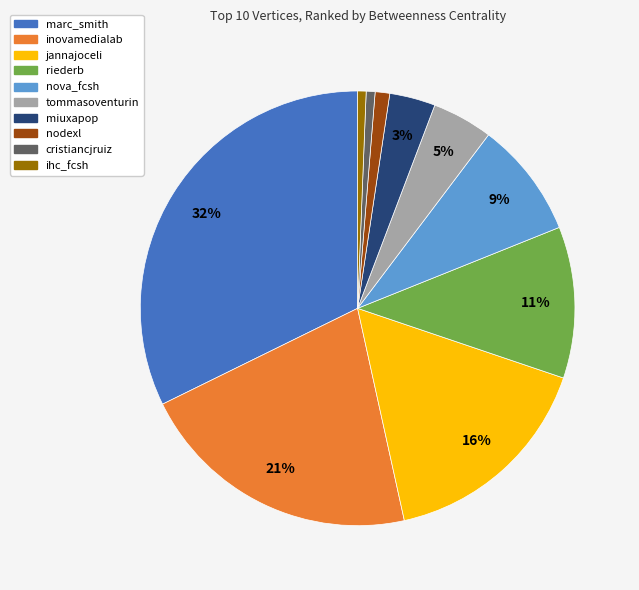

To the nearest percent, what percentage of the pie is nodexl?

1%